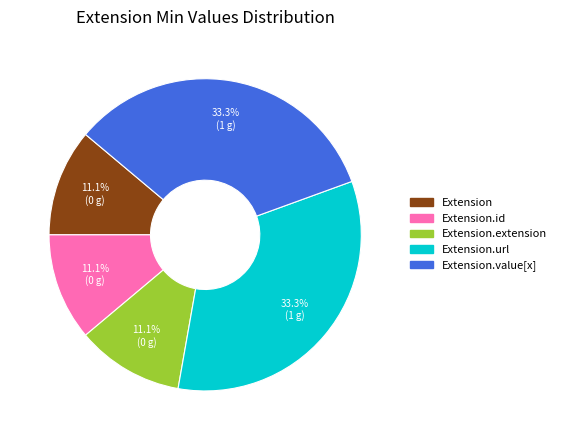

Is there a majority slice in this chart?

No